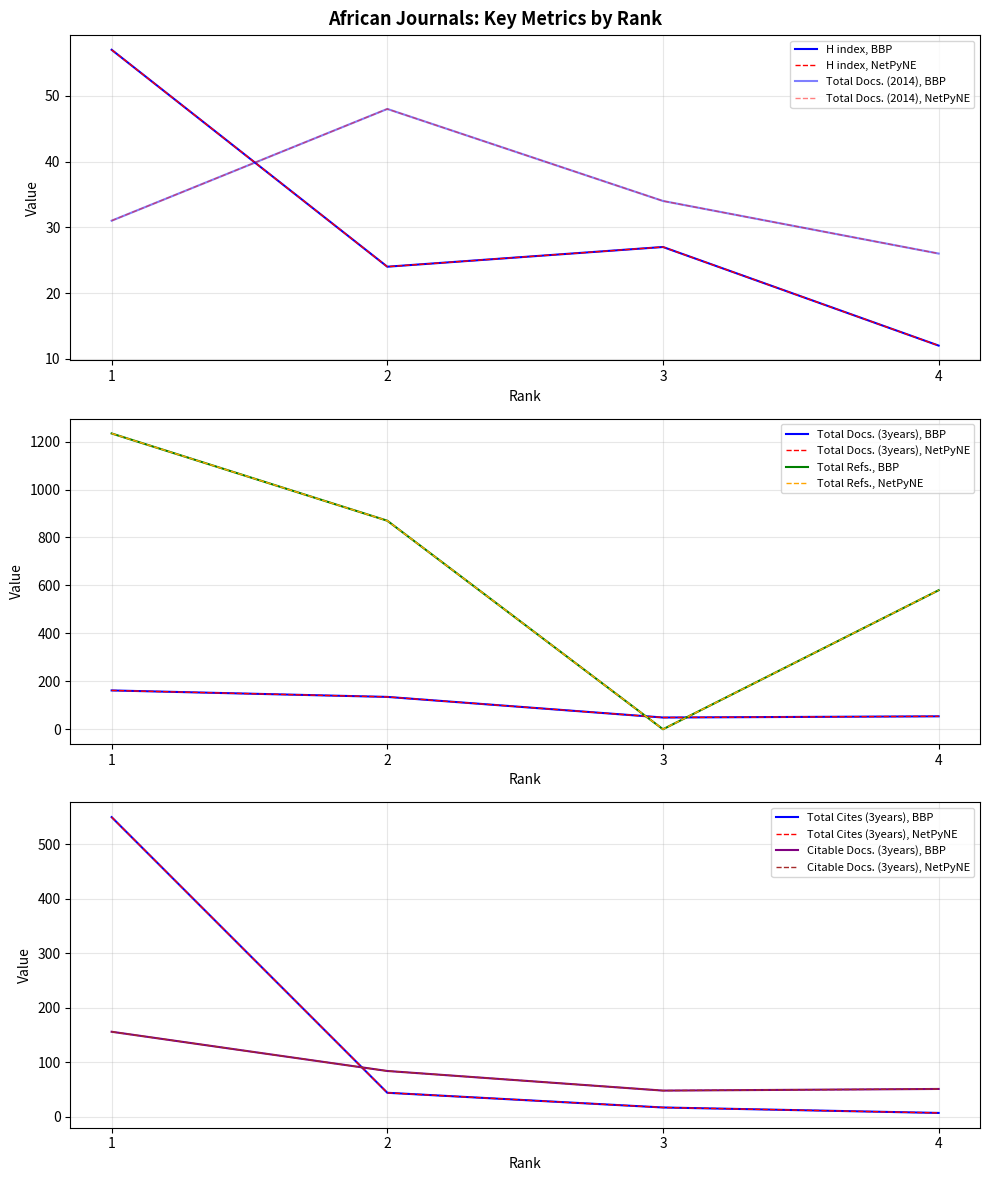

Rank the series by their maximum value, from lowest to highest.

Total Docs. (2014), H index, Citable Docs. (3years), Total Docs. (3years), Total Cites (3years), Total Refs.